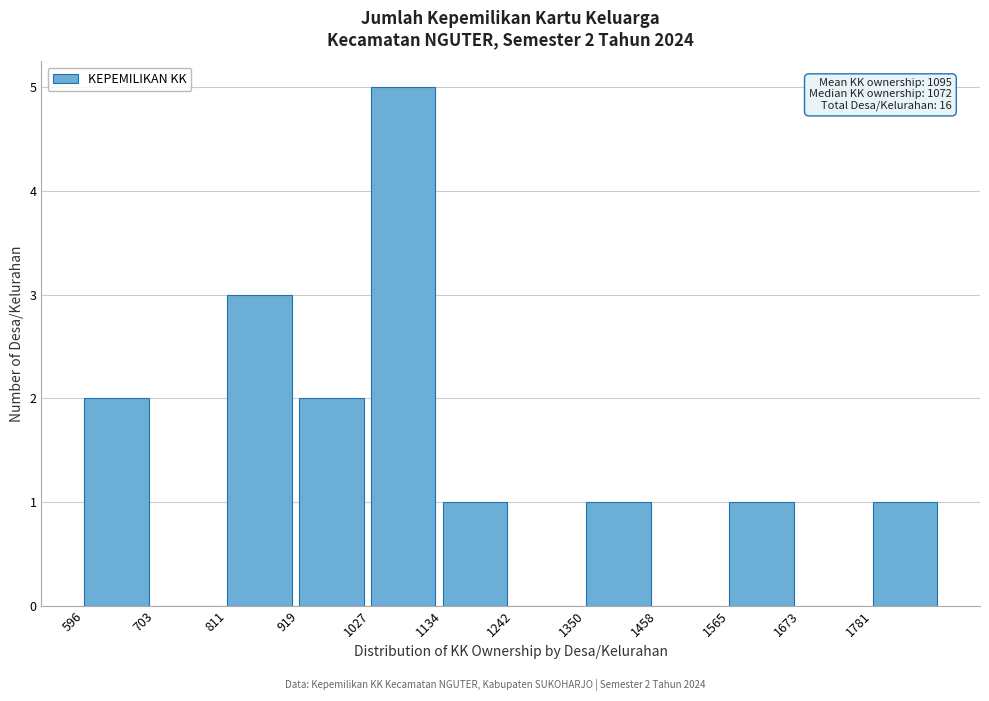

Which range on the x-axis has the tallest bar?

1020 to 1140